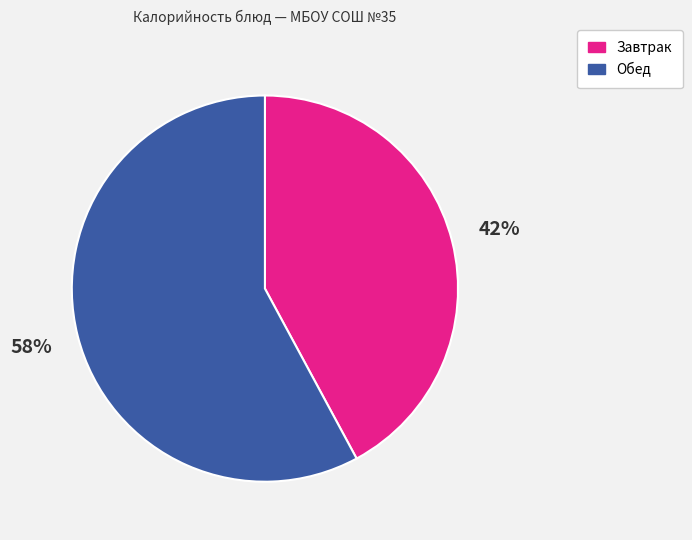

To the nearest percent, what is the average slice percentage?

50%